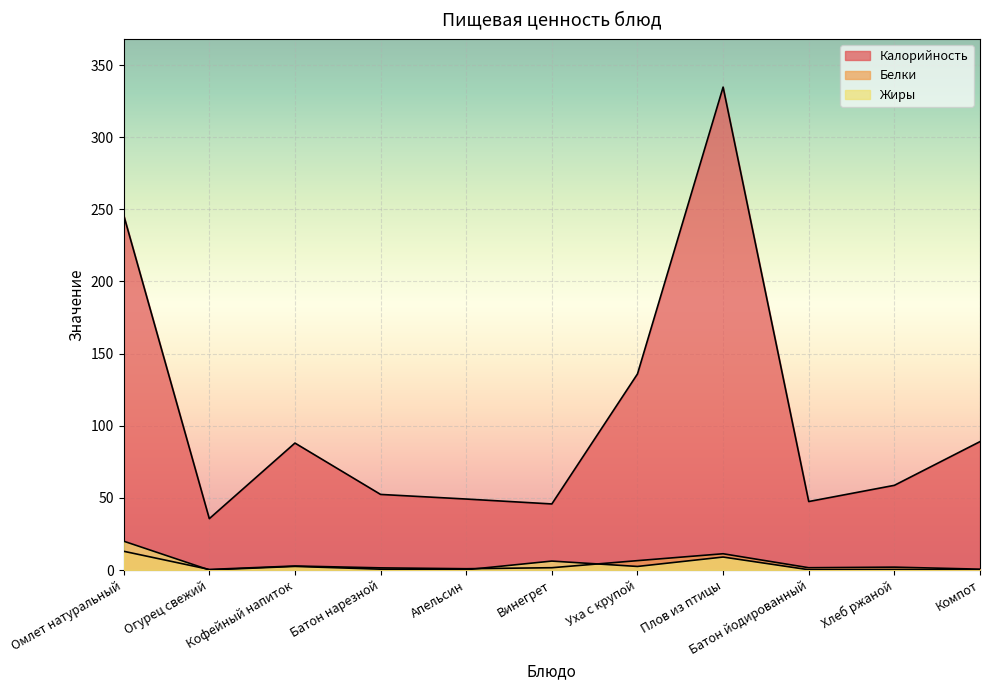

Where is the first local maximum for Жиры?

Кофейный напиток